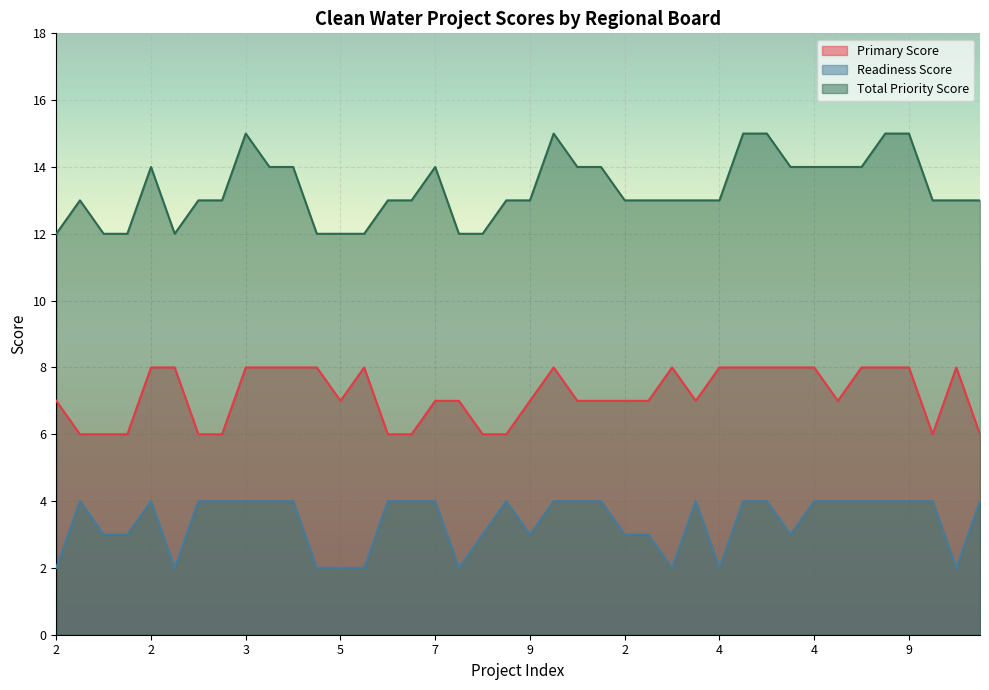

Where does the Primary Score series first go above 7?

2